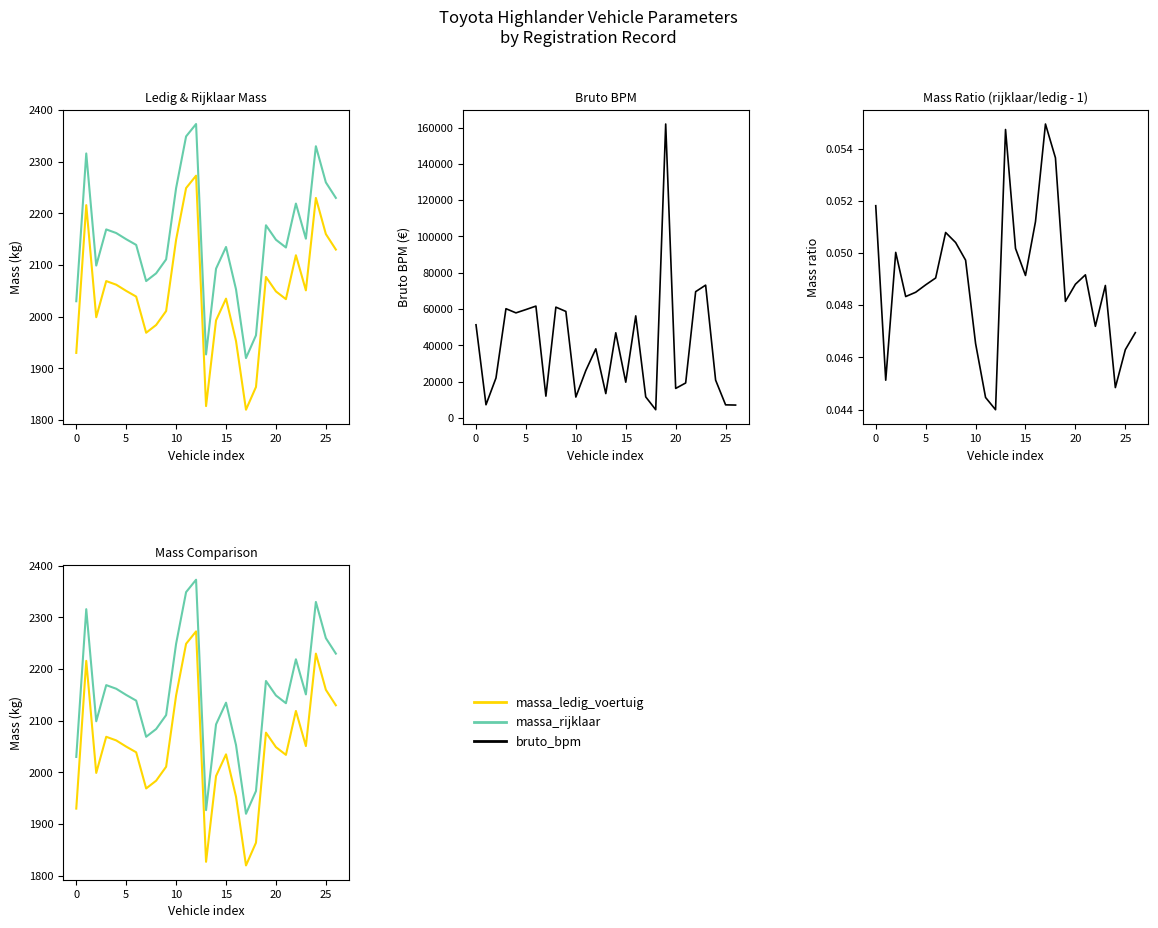

How many interior local valleys does the massa_rijklaar series have?

6